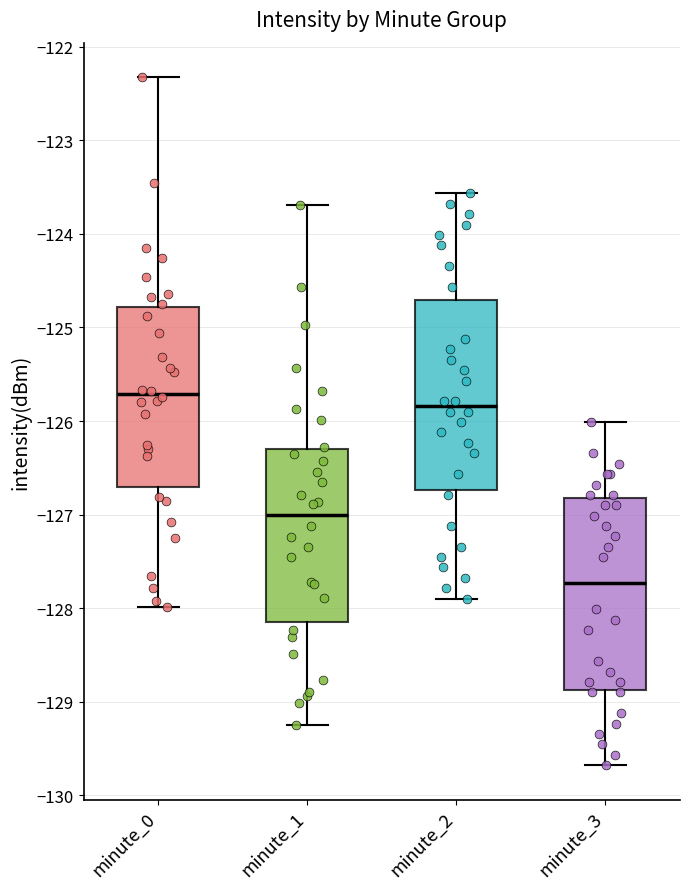

Which box has the lowest median line?

minute_3